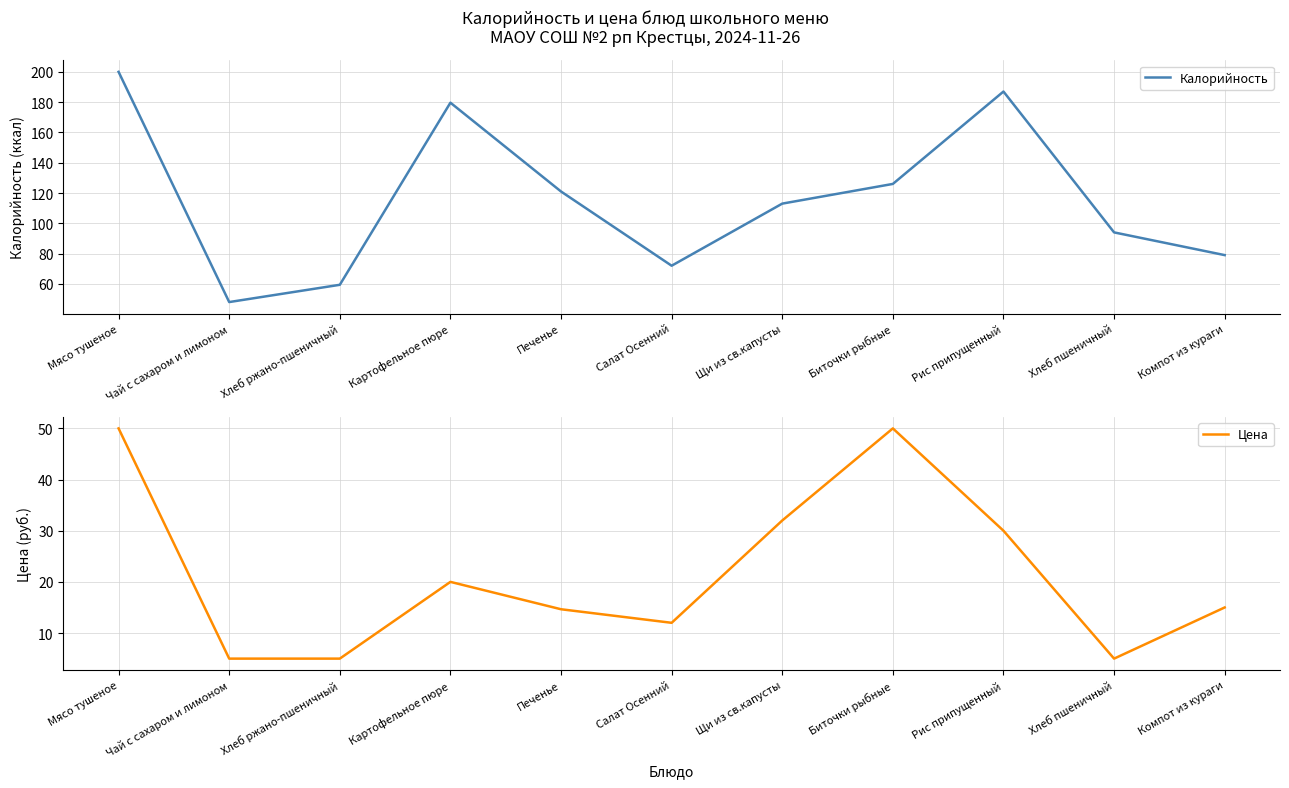

How many data points in Цена are above 15?

5